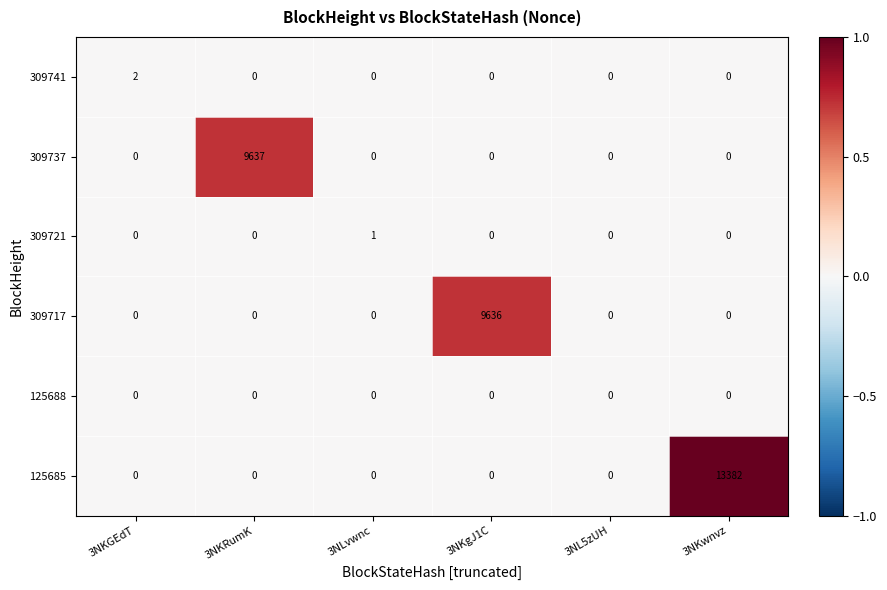

How many values in the 309737 series exceed 0?

1